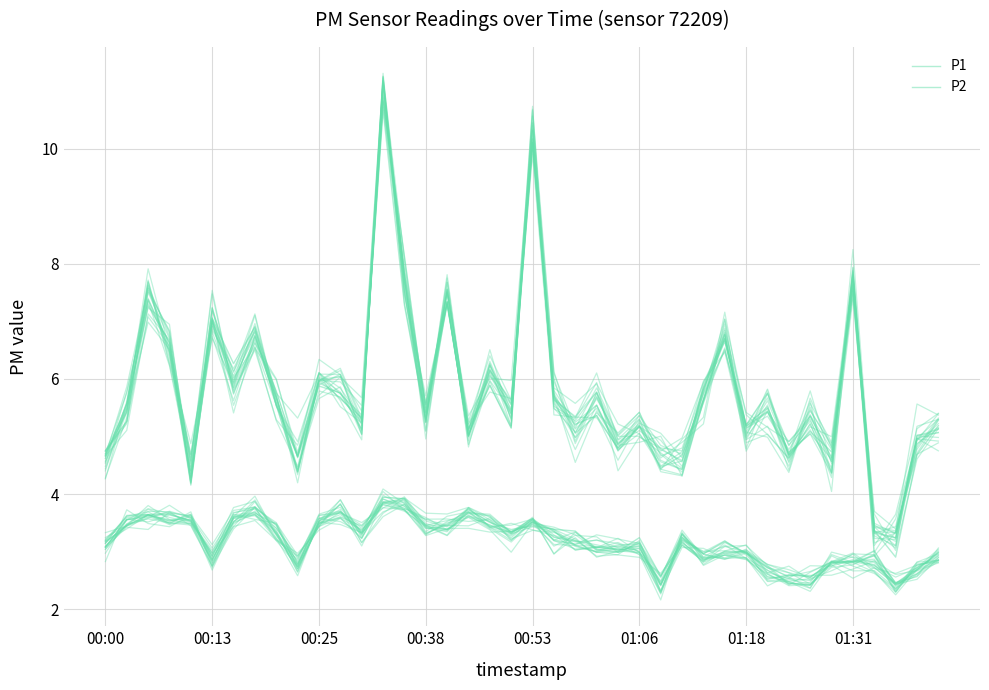

Which has a higher value, 35 or 17?

35